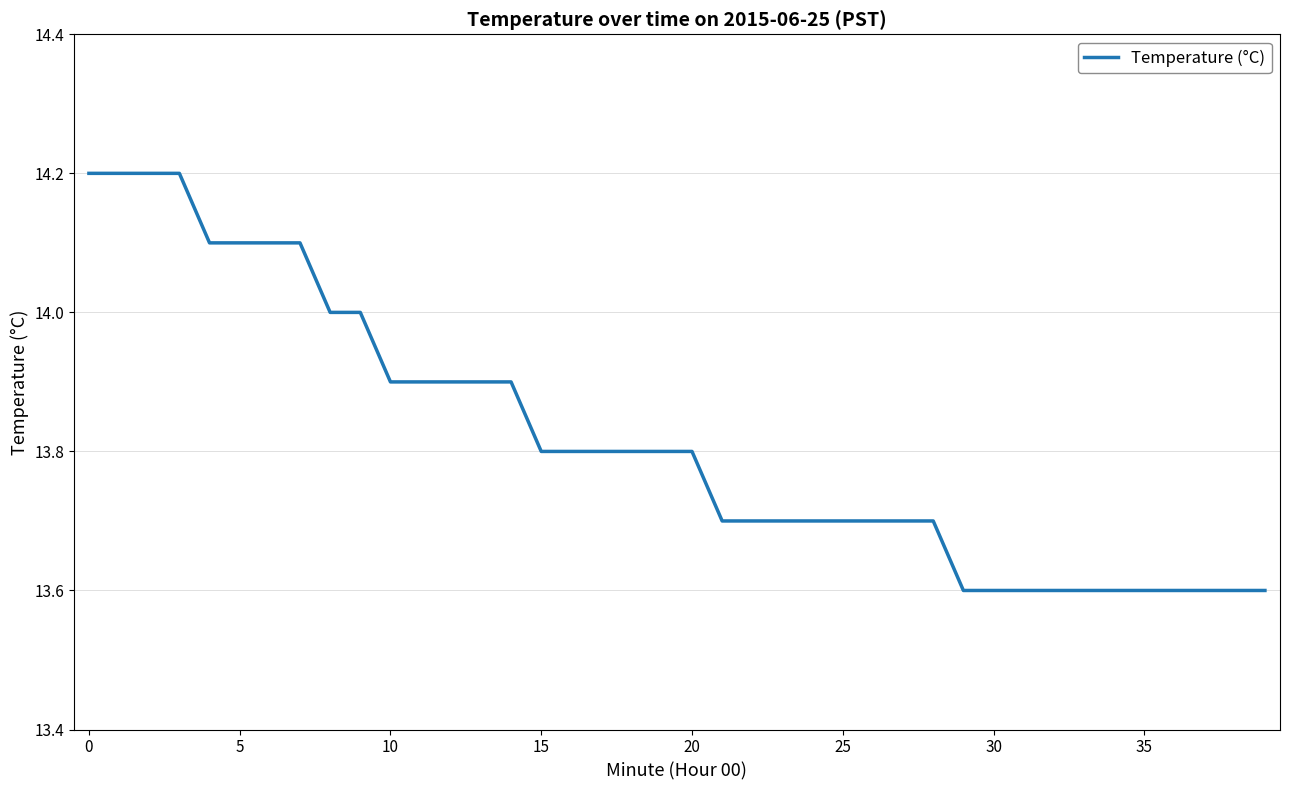

What is the difference between the maximum and minimum values?

0.6